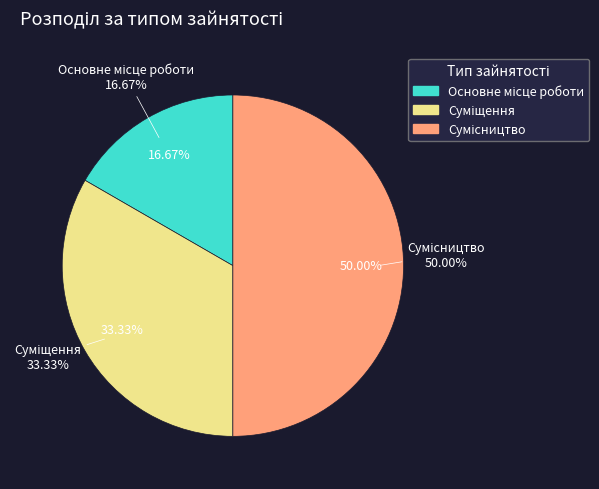

How many segments does this pie chart have?

3